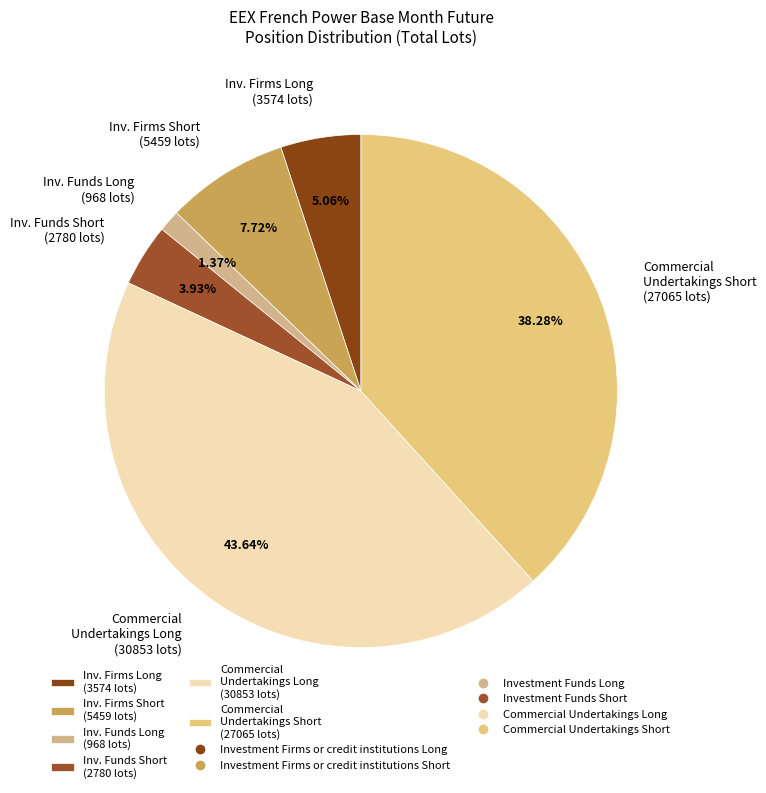

Which has a higher value, Inv. Firms Long (3574 lots) or Commercial Undertakings Long (30853 lots)?

Commercial Undertakings Long (30853 lots)